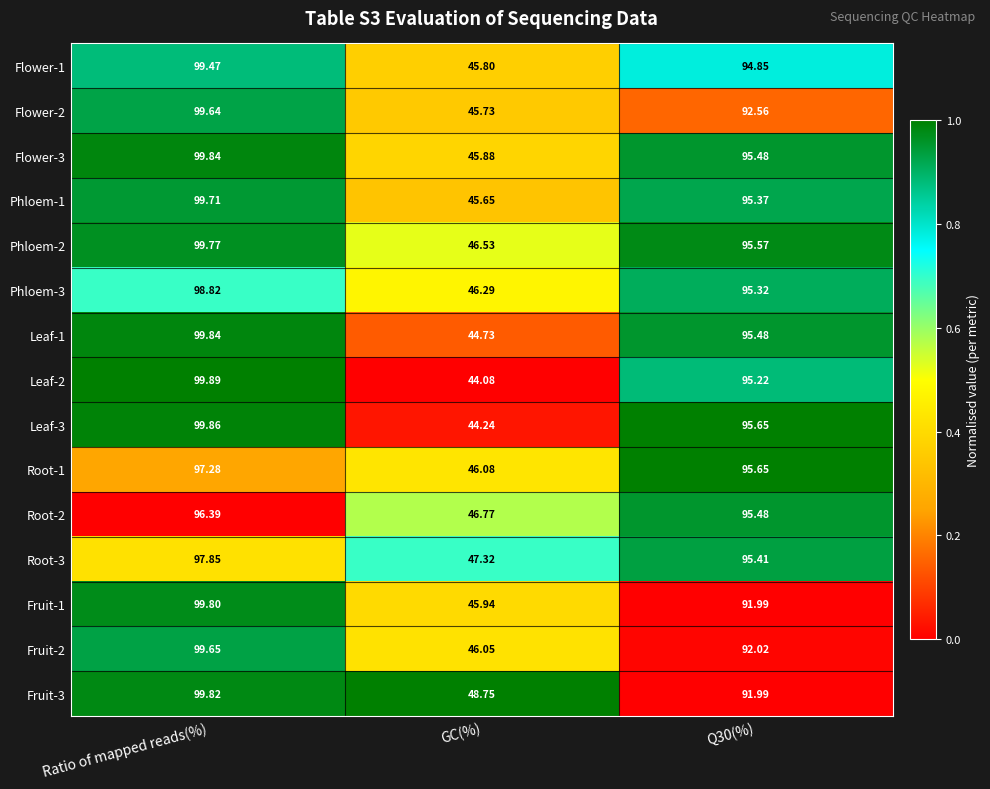

Where does the Leaf-1 series first go above 95?

Ratio of mapped reads(%)